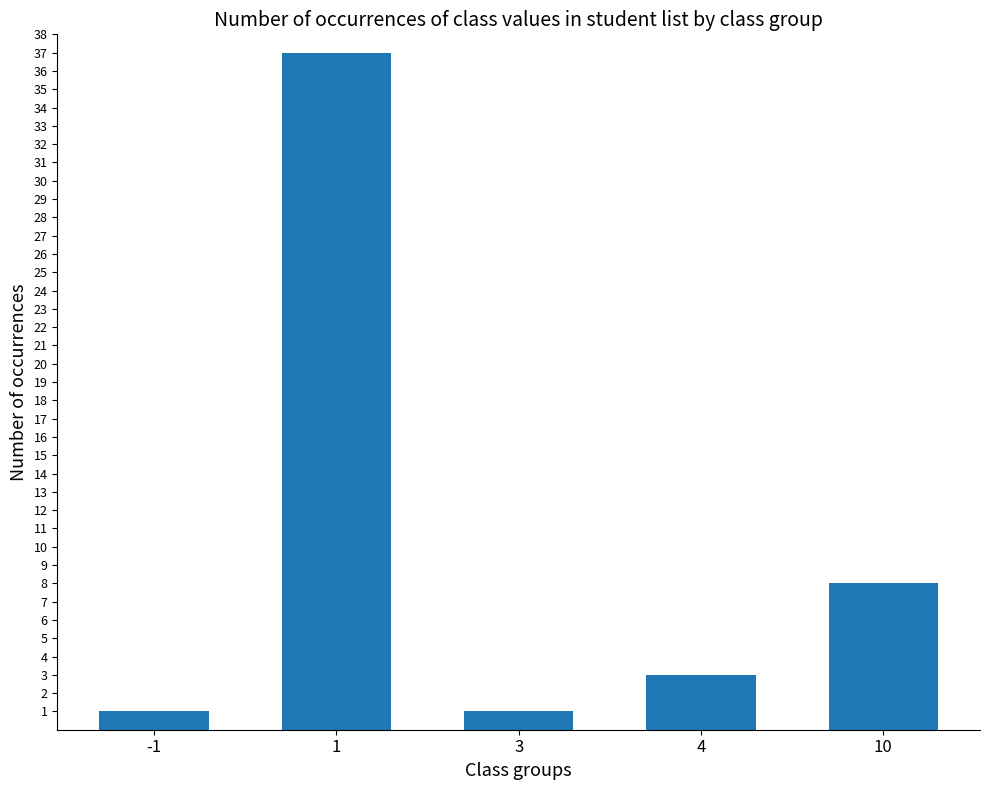

What value does the data have at -1?

1